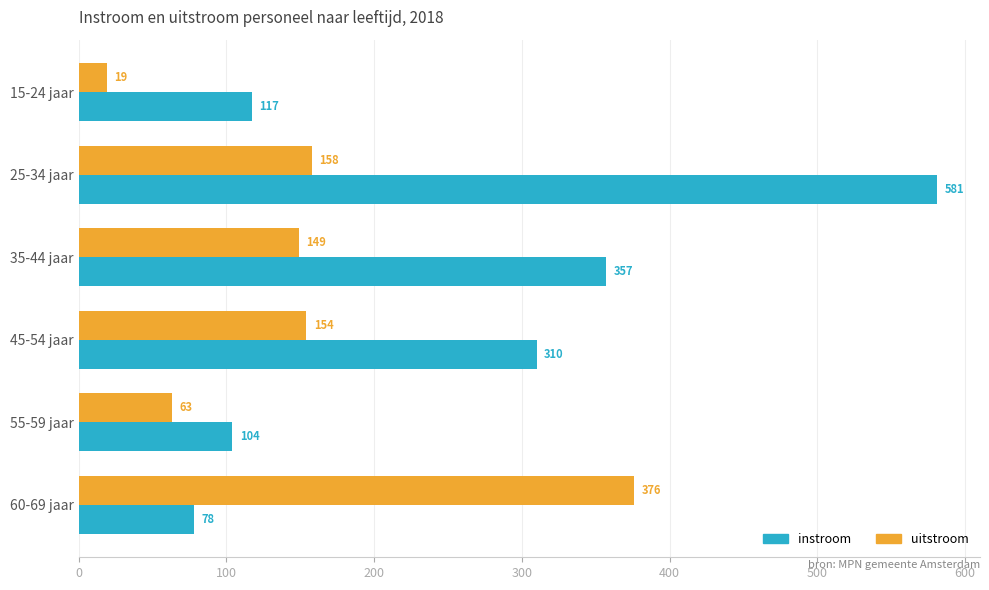

How many data points in instroom are less than 310?

3